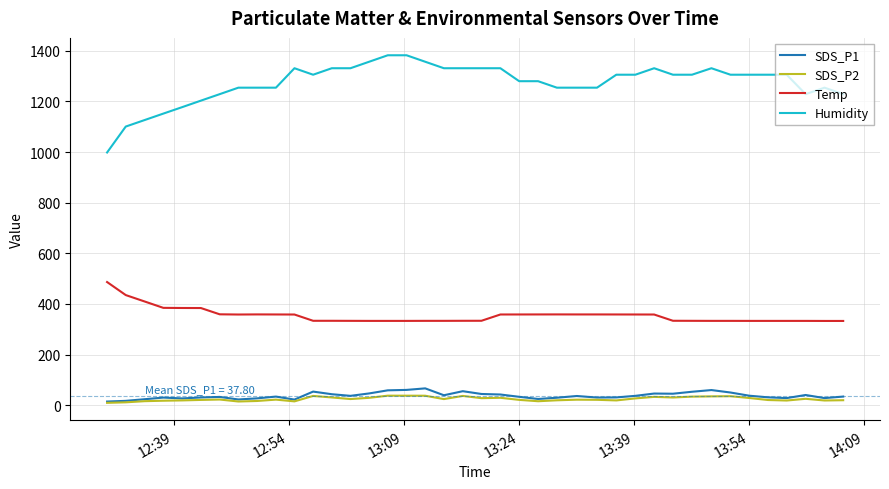

What are all the series names shown in the legend?

SDS_P1, SDS_P2, Temp, Humidity